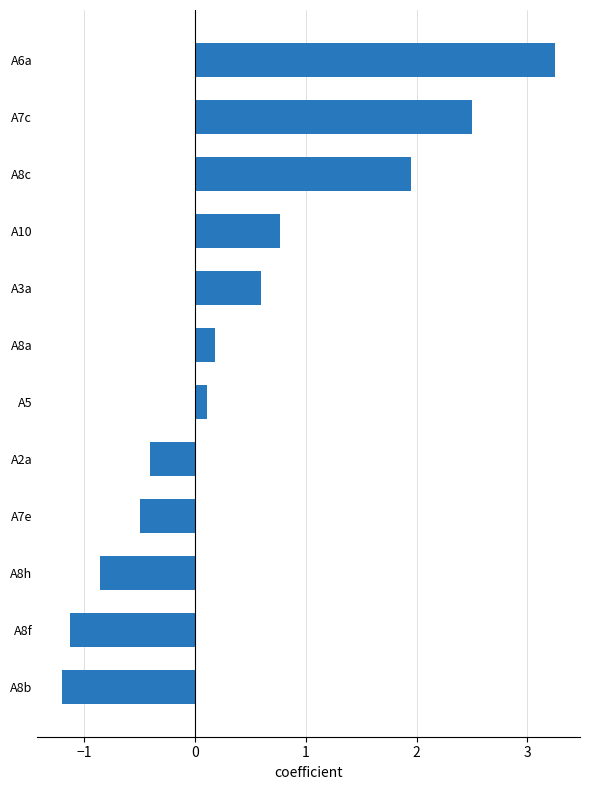

The value at A7e is -0.1. True or false?

False